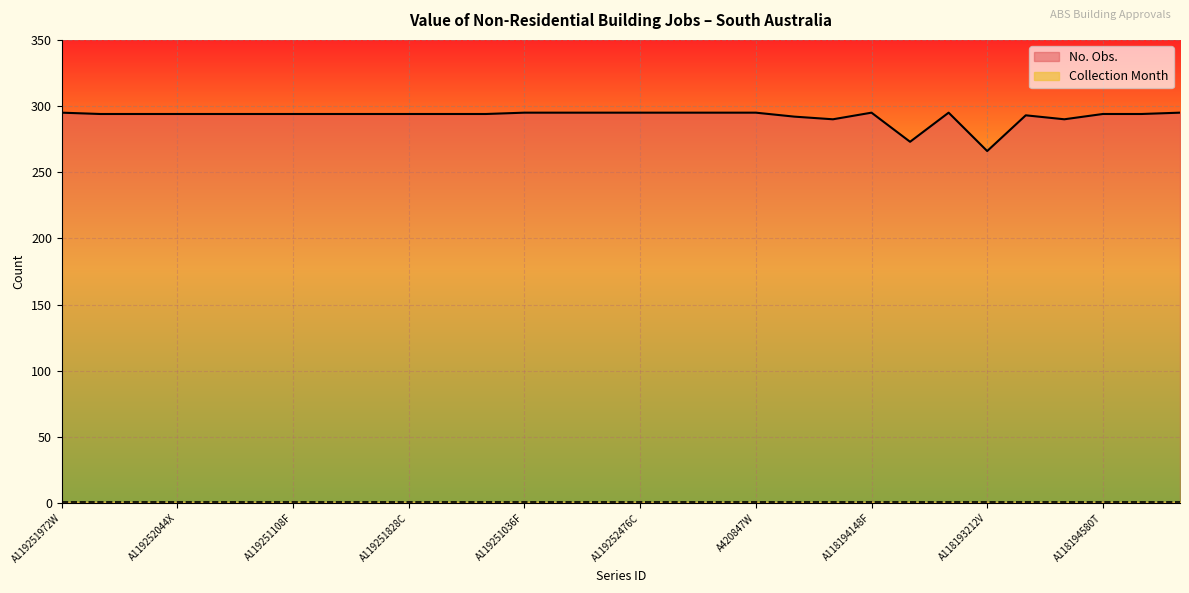

List the labels in order of value, smallest first.

A118193212V, A118194508X, A118193788K, A118193860T, A118194436X, A118193572X, A119251324X, A119251684C, A119252044X, A119252404T, A119250748K, A119251108F, A119251396K, A119252116X, A119251828C, A119252836W, A119250964C, A118194580T, A118194292X, A119251972W, A119251036F, A119252260T, A119251468K, A119252476C, A119251756C, A119251612T, A420847W, A118194148F, A118194868C, A118195300F